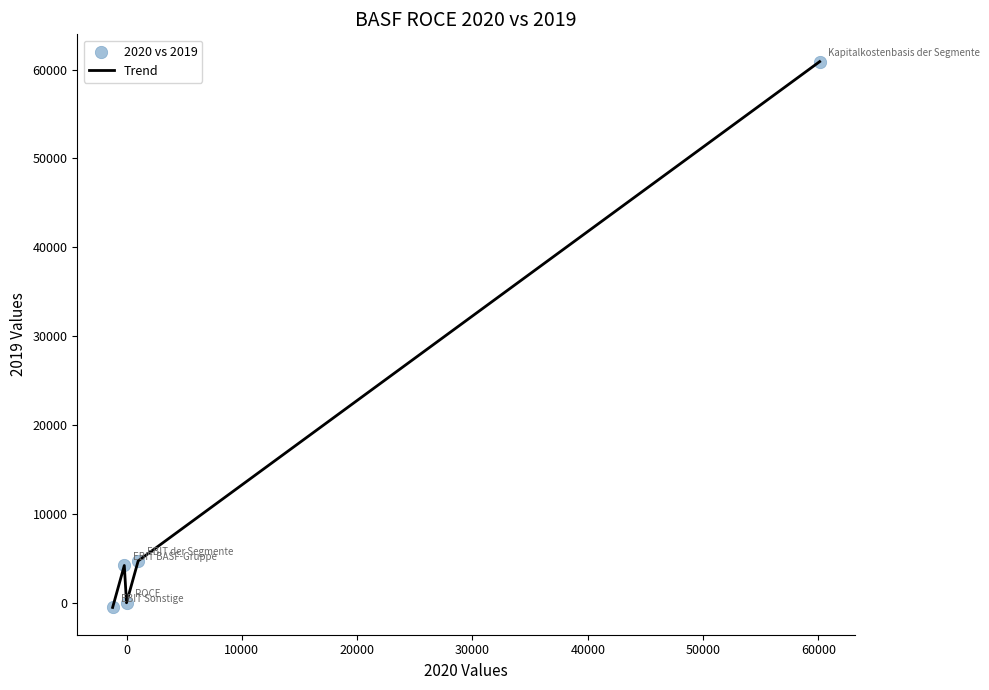

What is the greatest value displayed?

60900.0